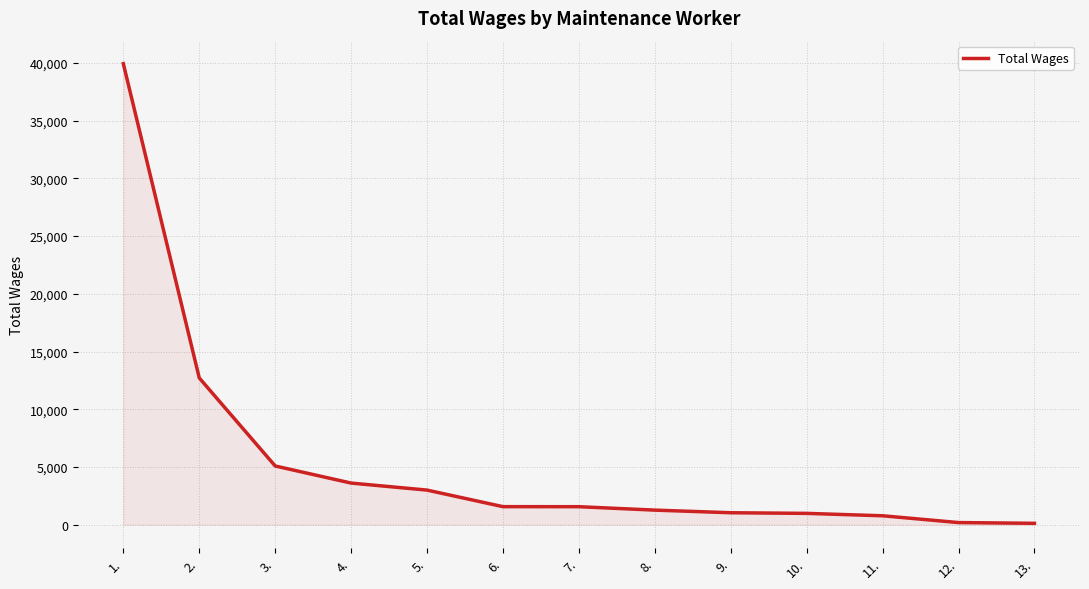

What is the maximum value shown in the chart?

39927